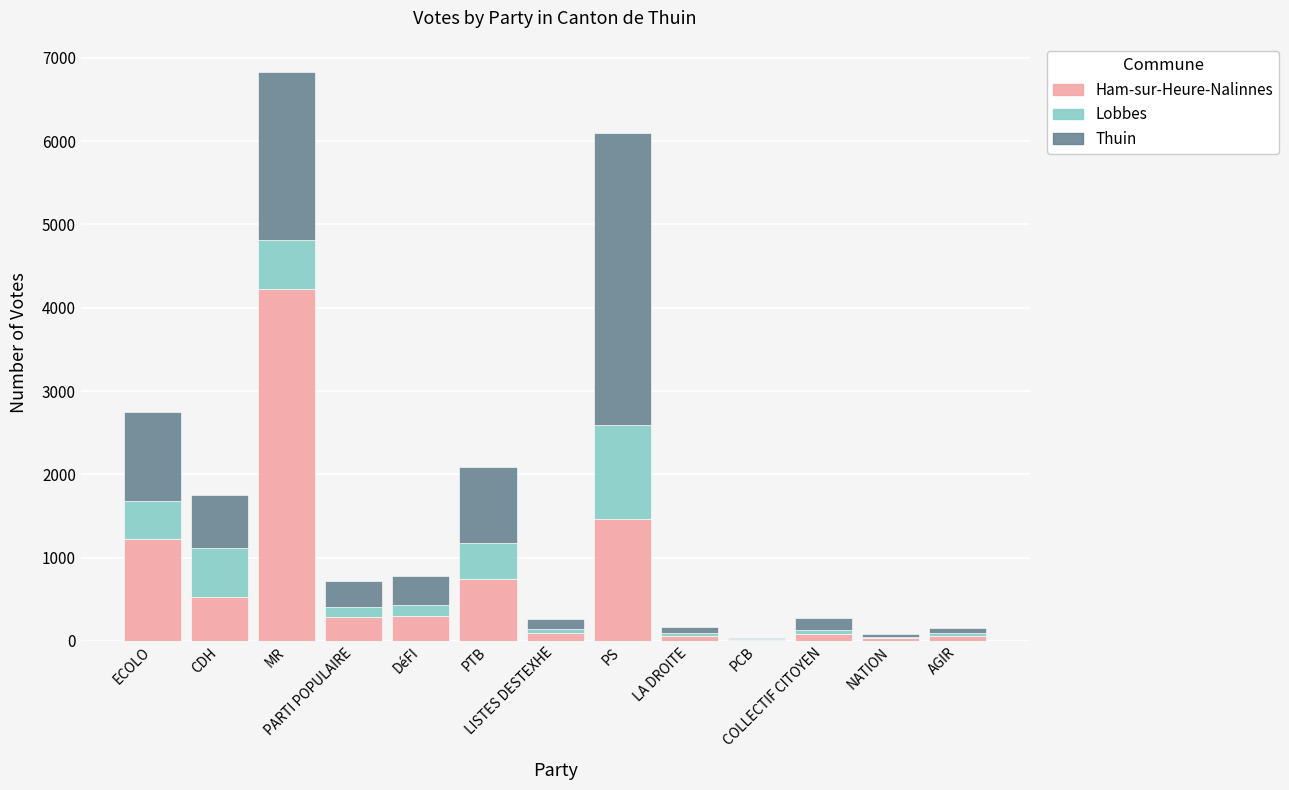

Are the bars horizontal?

No